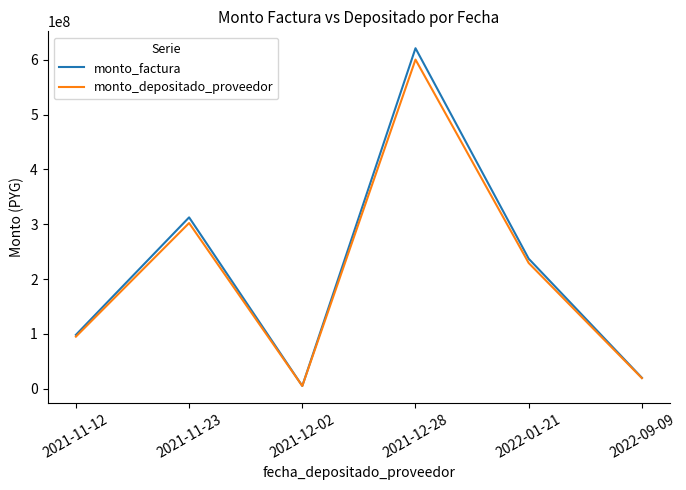

Which series changed the most between 2021-11-12 and 2021-12-28?

monto_factura